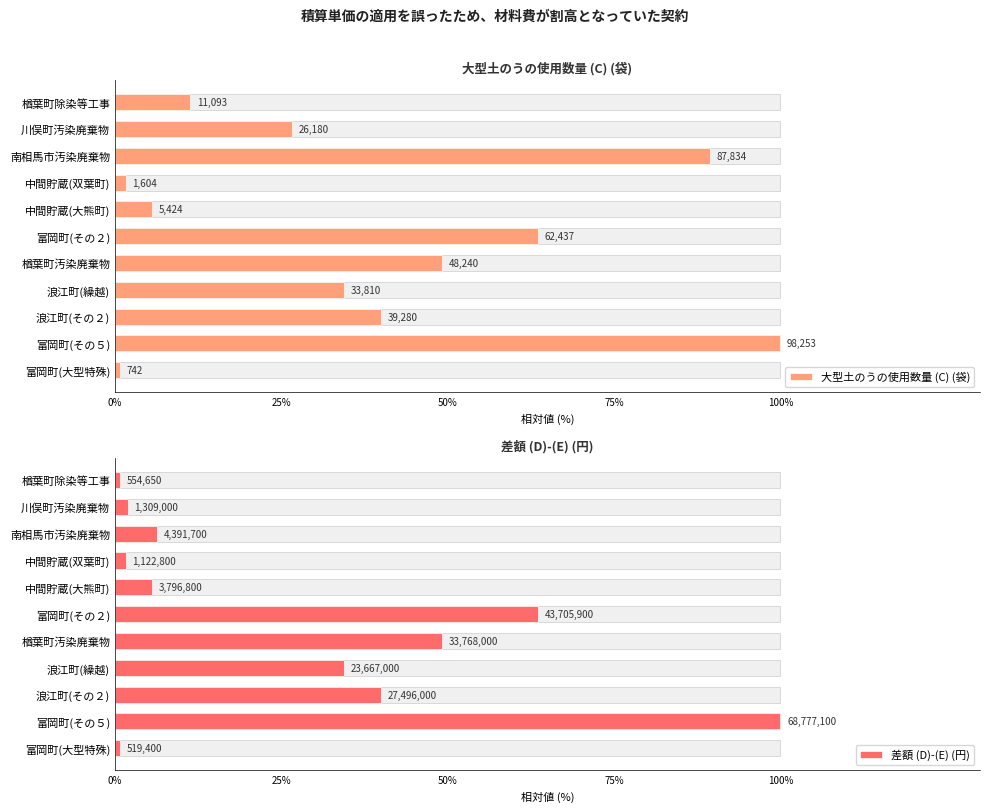

Which series has the widest spread of values?

大型土のうの使用数量 (C) (袋)